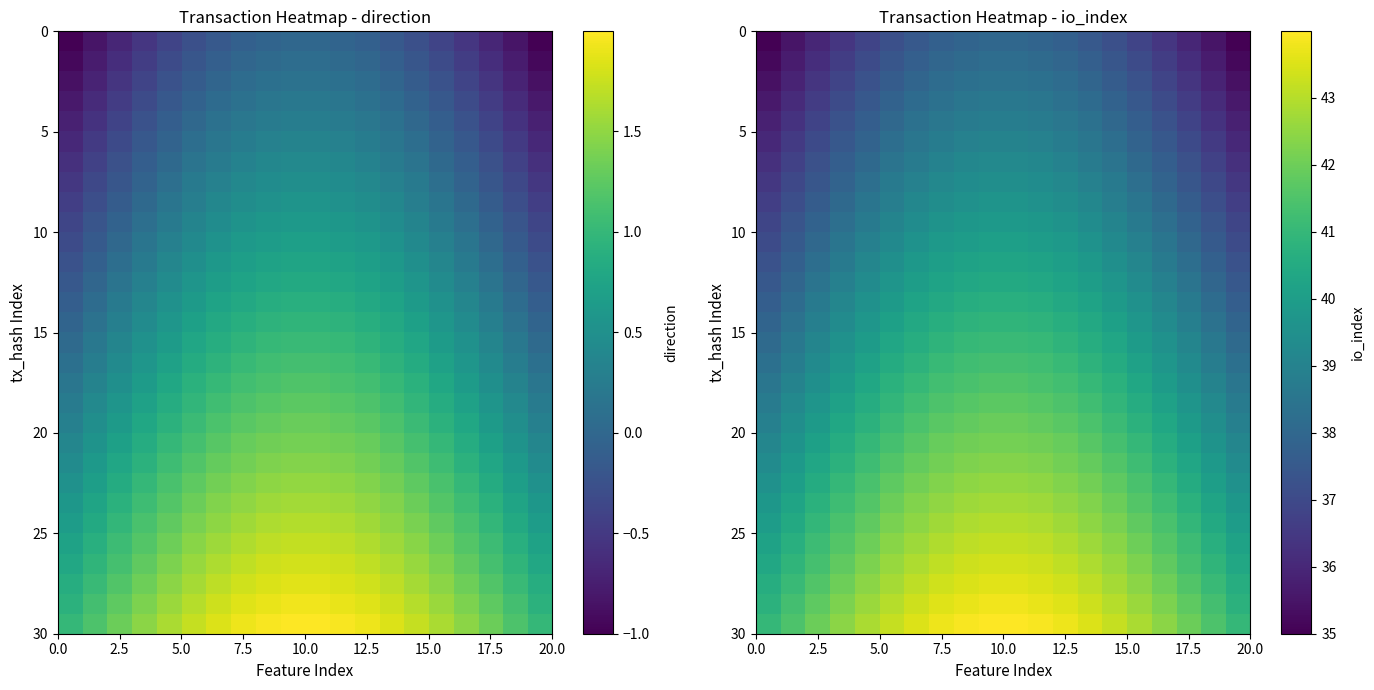

At how many categories does at least one series exceed 41?

18